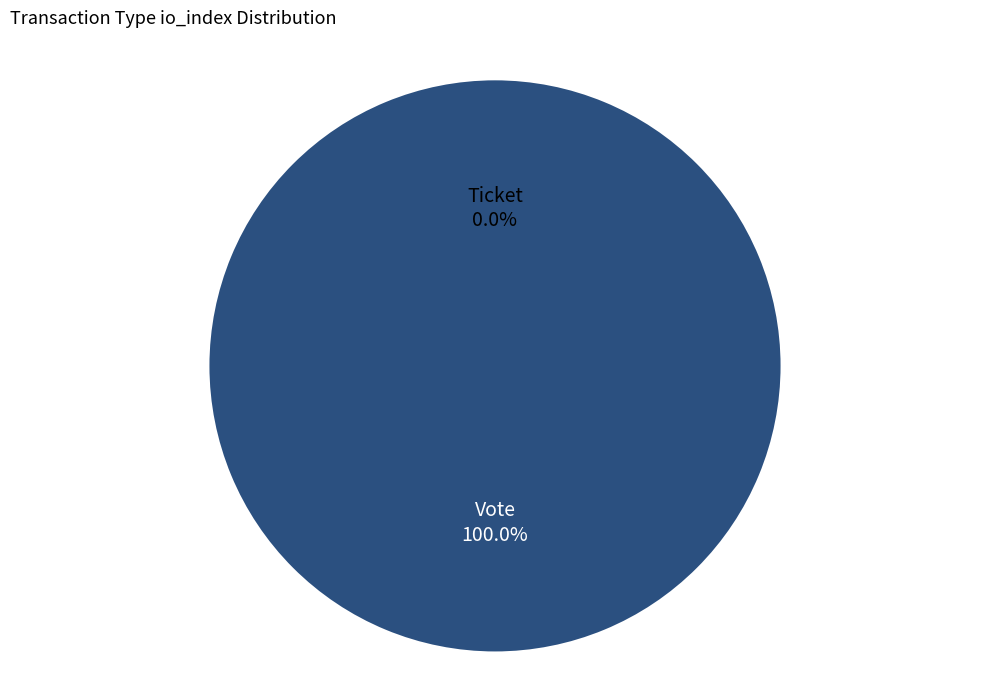

How many slices are in this pie chart?

2